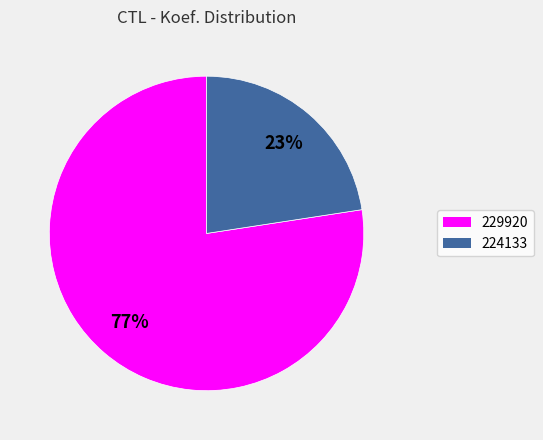

Rank the categories by value from highest to lowest.

229920, 224133